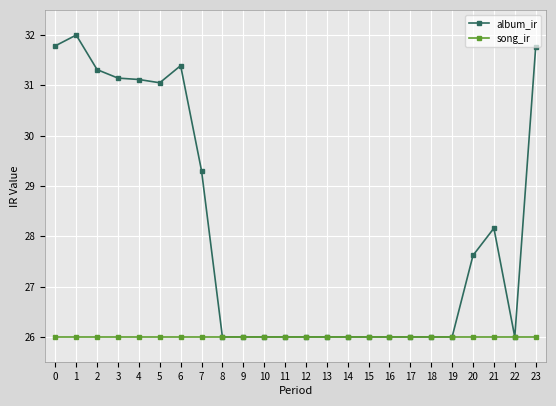

What is the sum of all song_ir values?

624.0